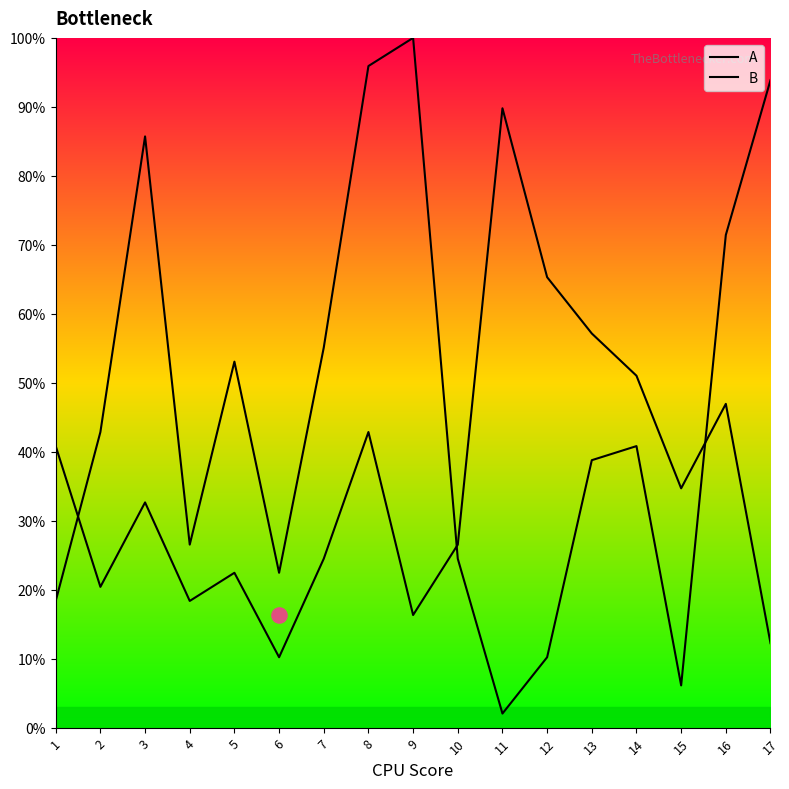

What are all the series names shown in the legend?

A, B